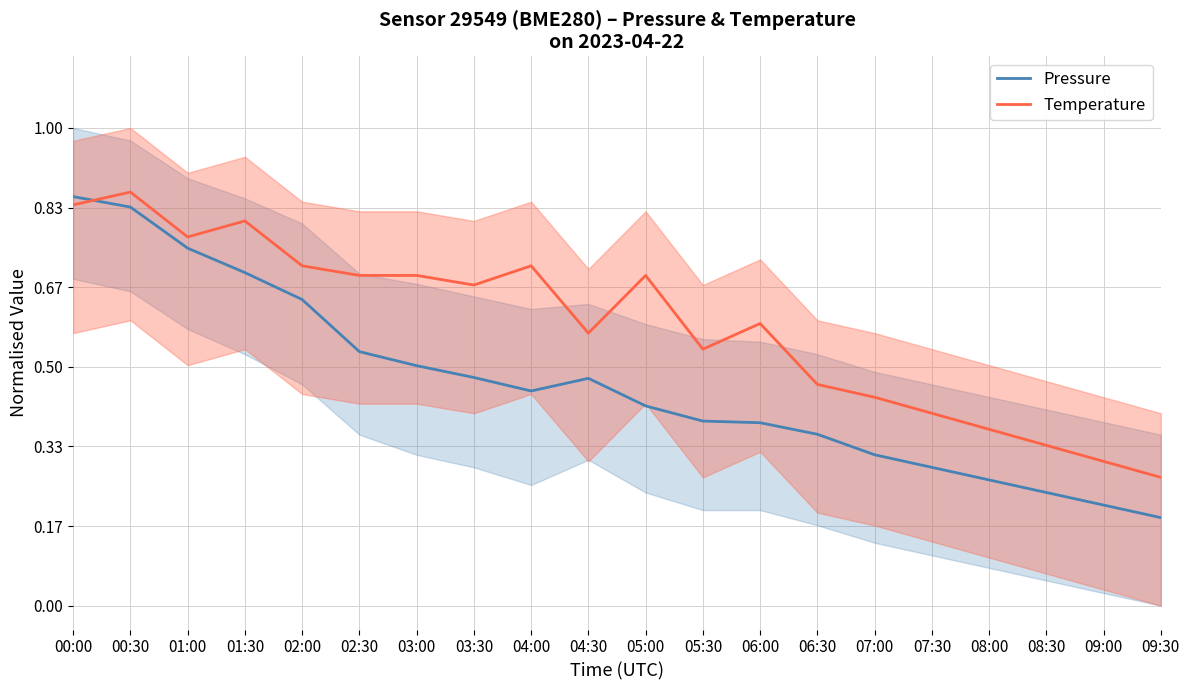

Reading right to left, list all the values displayed in this chart.

Pressure: 09:30=0.2	09:00=0.2	08:30=0.2	08:00=0.3	07:30=0.3	07:00=0.3	06:30=0.4	06:00=0.4	05:30=0.4	05:00=0.4	04:30=0.5	04:00=0.4	03:30=0.5	03:00=0.5	02:30=0.5	02:00=0.6	01:30=0.7	01:00=0.7	00:30=0.8	00:00=0.9
Temperature: 09:30=0.3	09:00=0.3	08:30=0.3	08:00=0.4	07:30=0.4	07:00=0.4	06:30=0.5	06:00=0.6	05:30=0.5	05:00=0.7	04:30=0.6	04:00=0.7	03:30=0.7	03:00=0.7	02:30=0.7	02:00=0.7	01:30=0.8	01:00=0.8	00:30=0.9	00:00=0.8